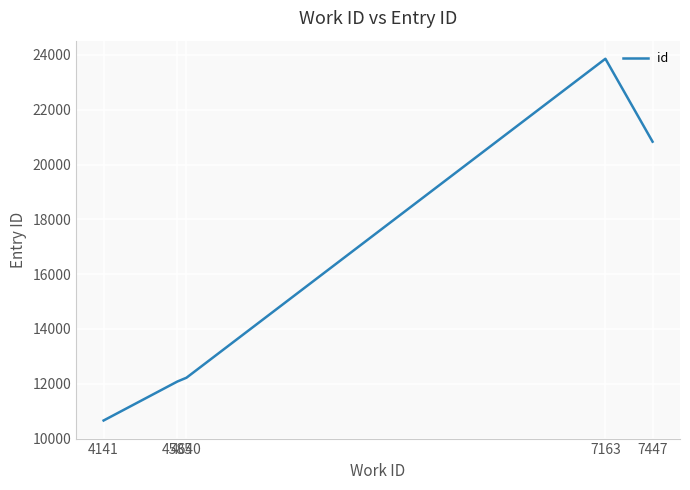

What is the difference between the second highest and minimum values?

10176